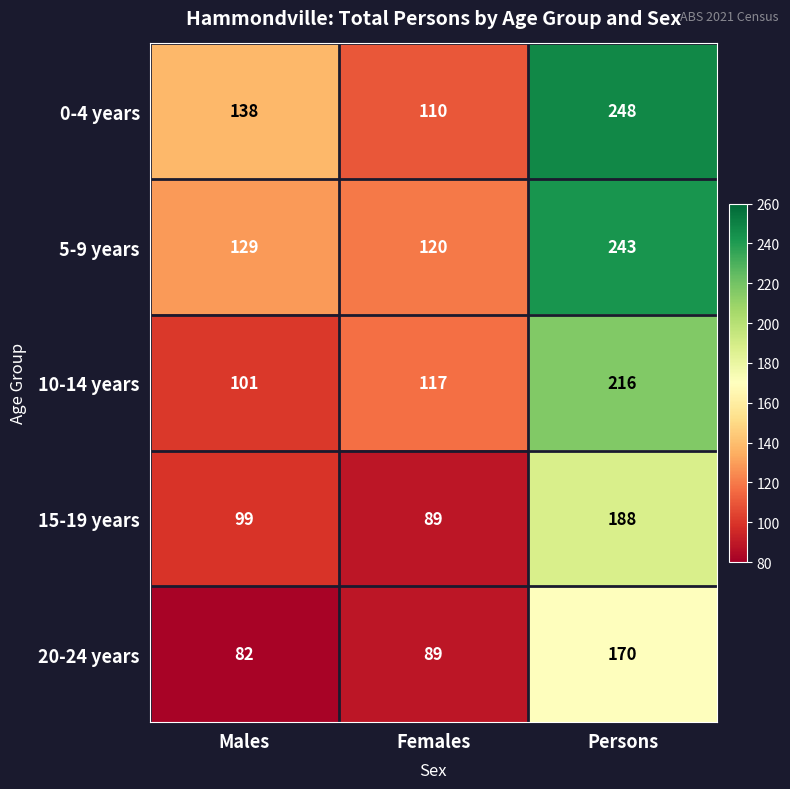

Where is 5-9 years nearest to the value 181?

Males